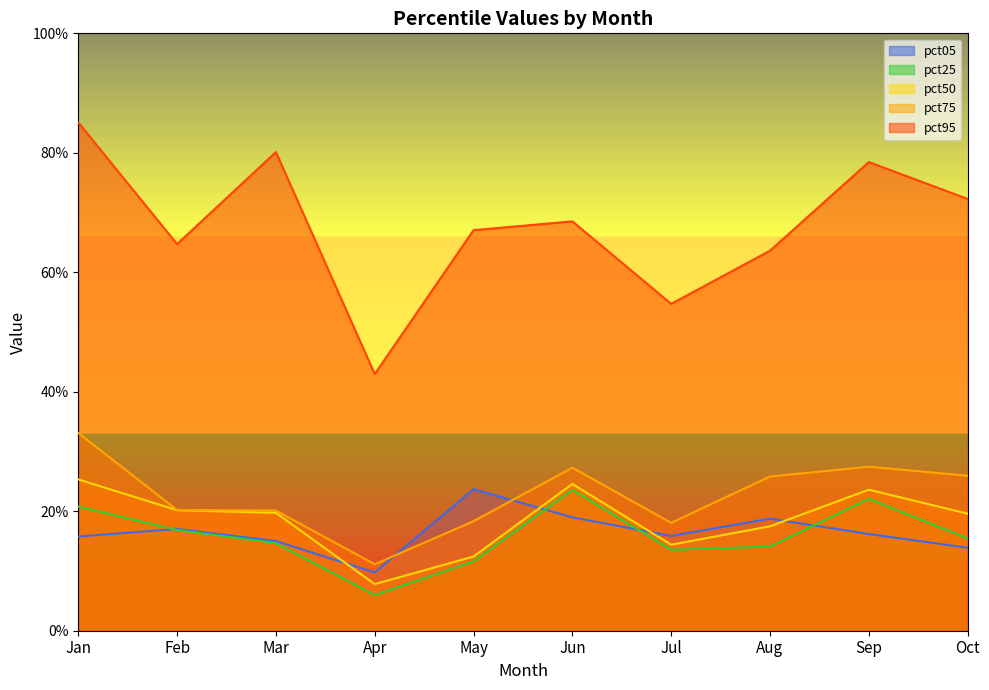

Which series changed the most between May and Sep?

pct95